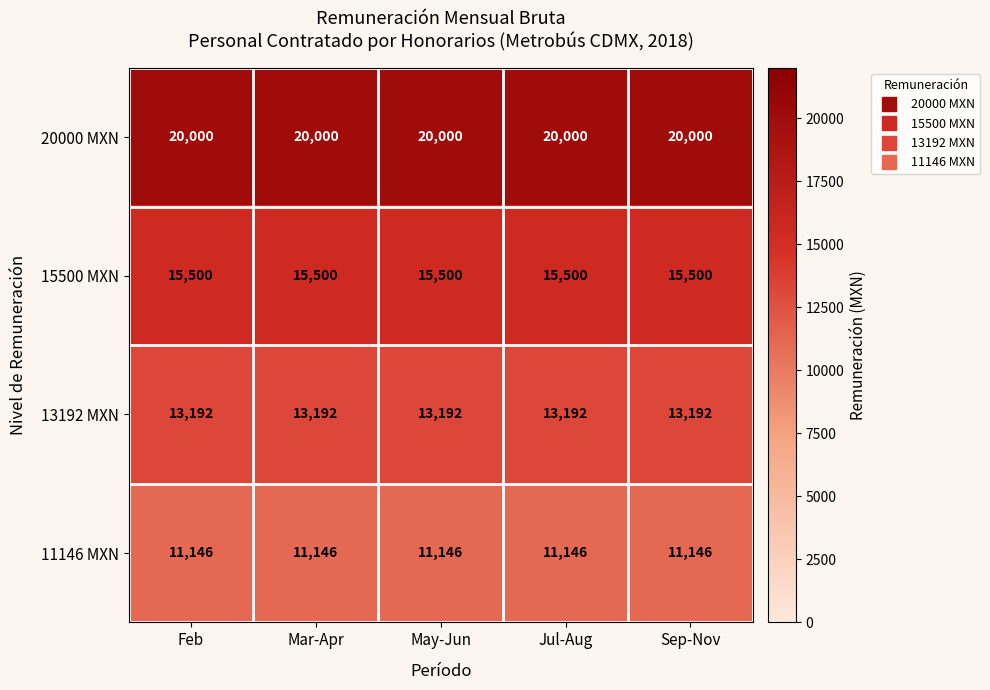

What is the maximum value for 13192 MXN?

13192